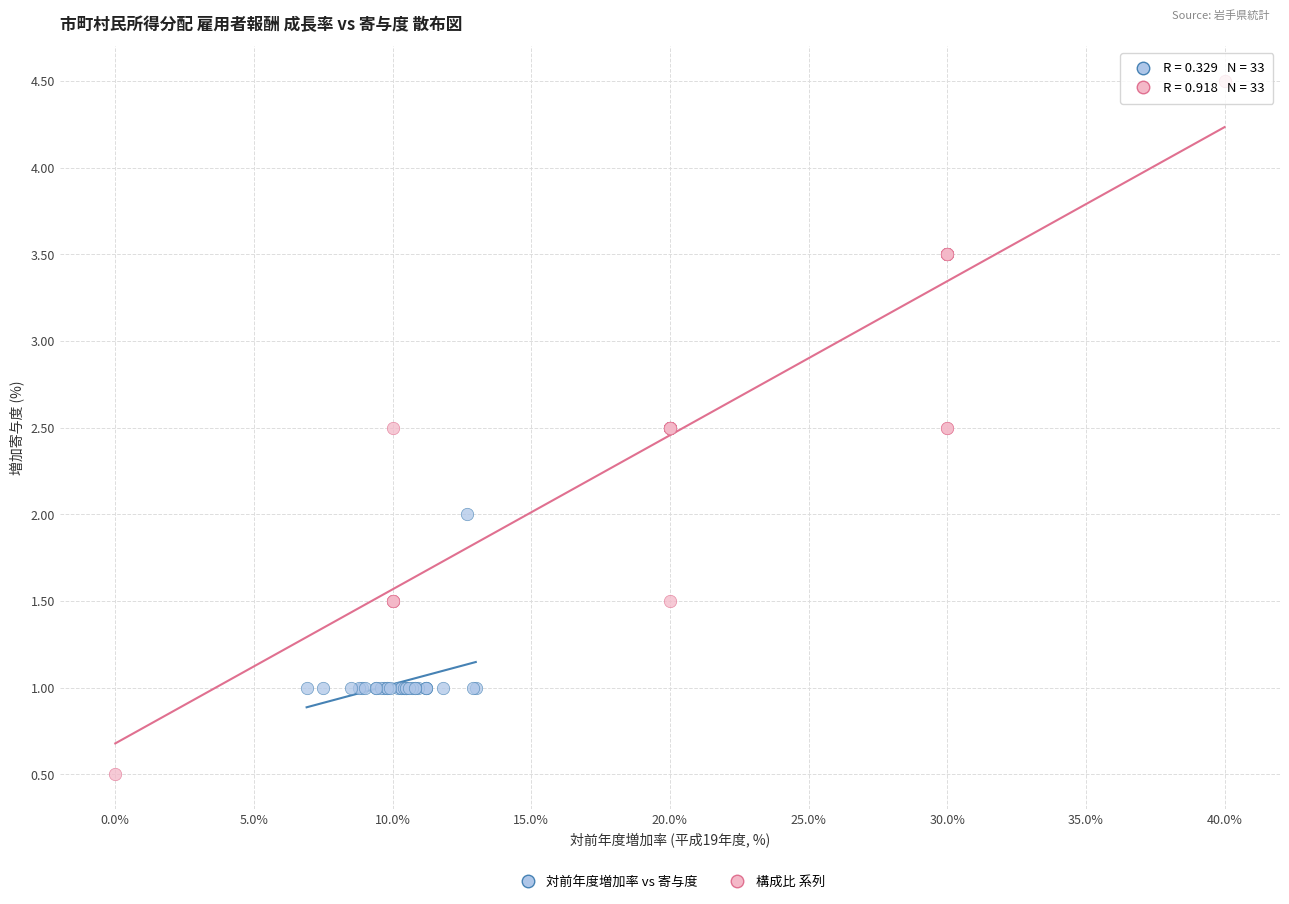

Which series contains the highest Y value?

構成比 系列